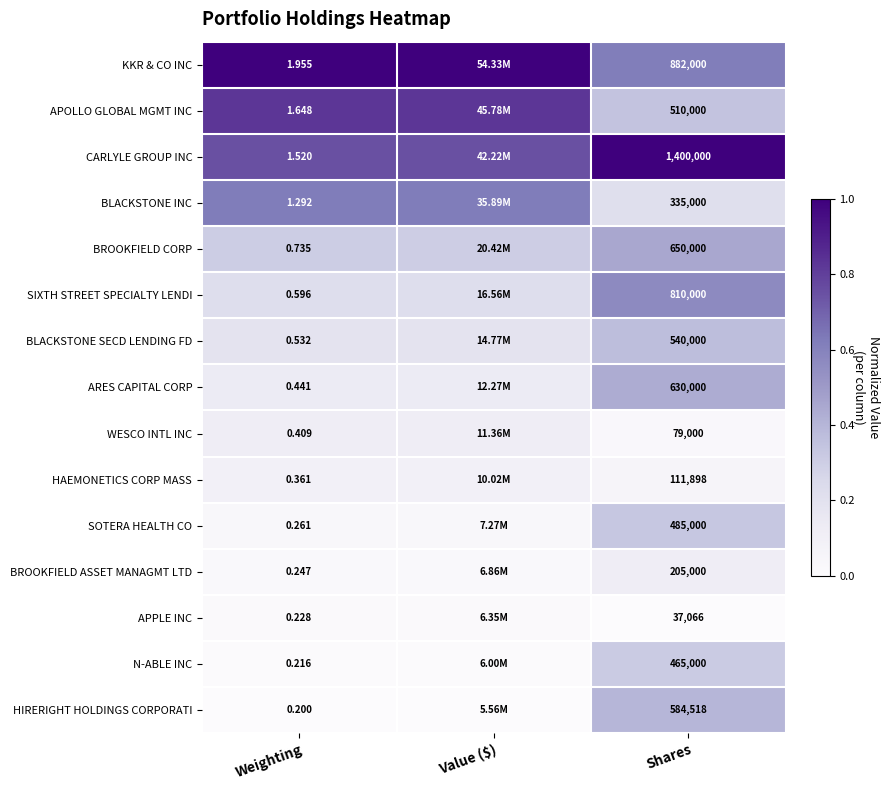

Is the value of KKR & CO INC at Shares greater than the value of SOTERA HEALTH CO at Weighting?

Yes